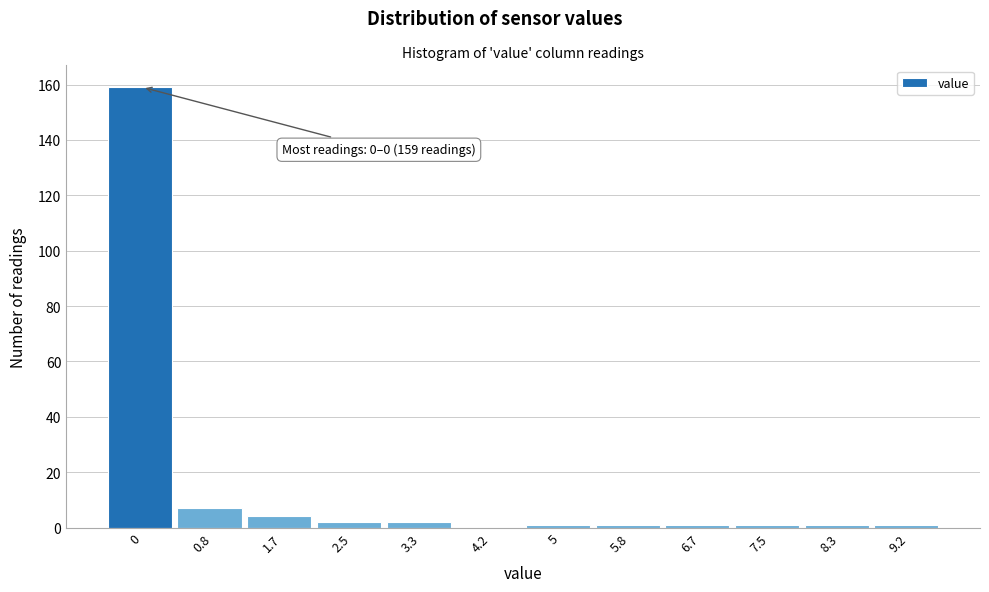

Reading left to right, transcribe all the data shown in this chart.

0=159	0.8=7	1.7=4	2.5=2	3.3=2	4.2=0	5=1	5.8=1	6.7=1	7.5=1	8.3=1	9.2=1